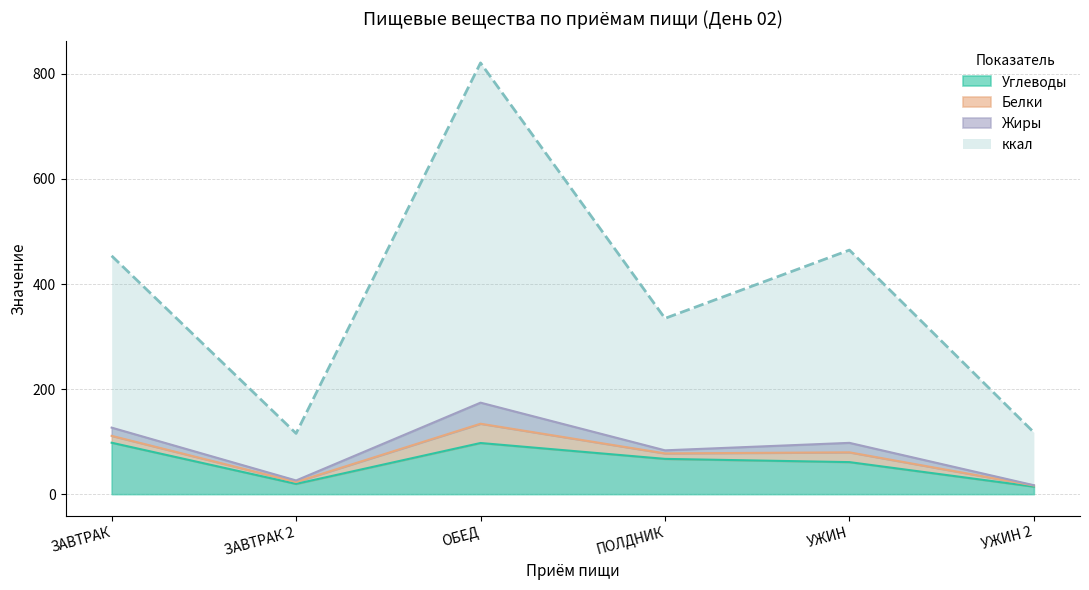

Which has a higher value, ПОЛДНИК or ЗАВТРАК?

ЗАВТРАК